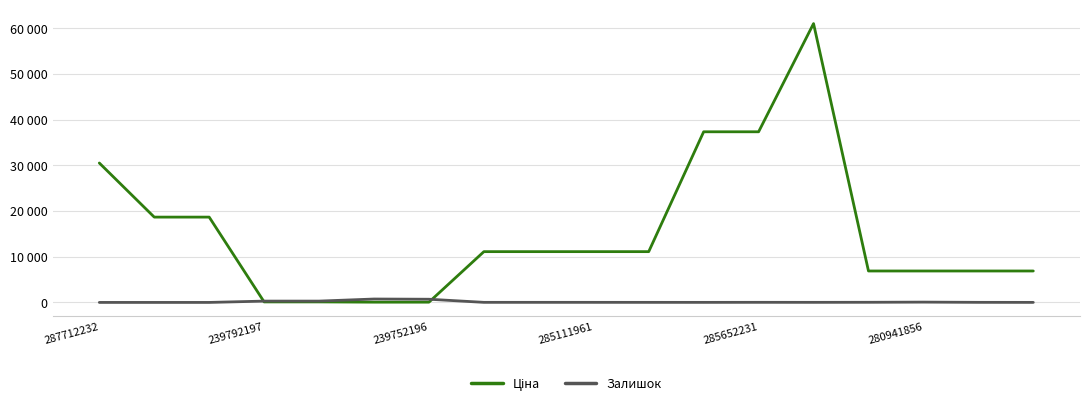

Does the chart display data point markers on the line(s)?

No